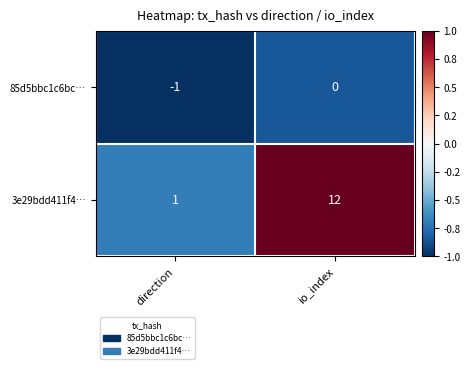

The 3e29bdd411f4… series shows 12 at io_index. True or false?

True